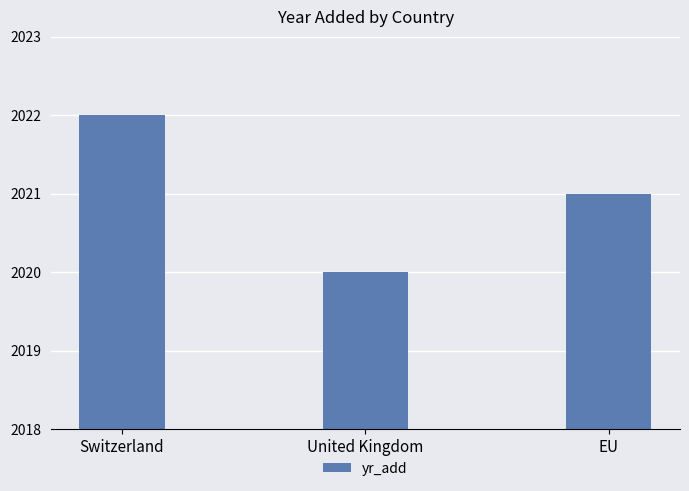

How many bars are there in total?

3